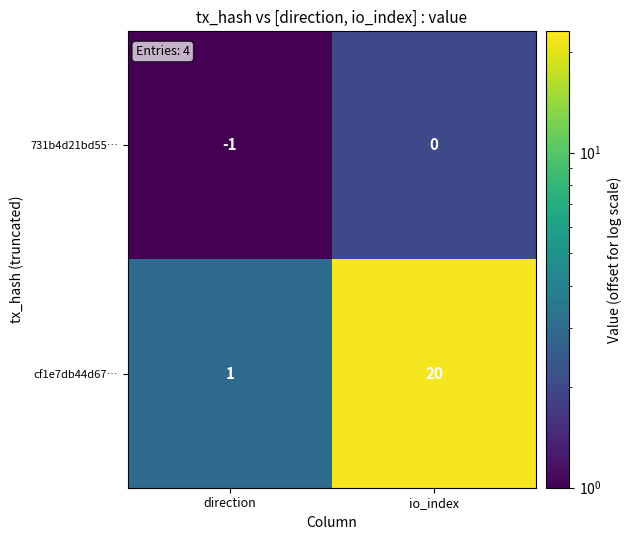

Reading left to right, transcribe all the data shown in this chart.

731b4d21bd55…: direction=-1	io_index=0
cf1e7db44d67…: direction=1	io_index=20